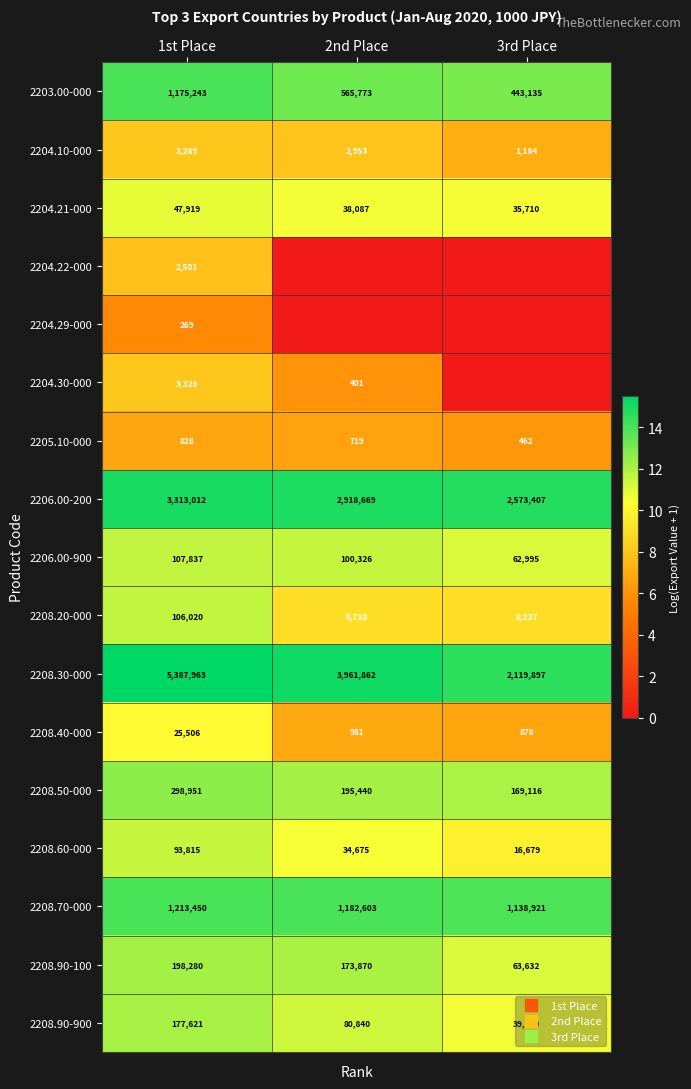

What is the total value across all series at 2nd Place?

161.9